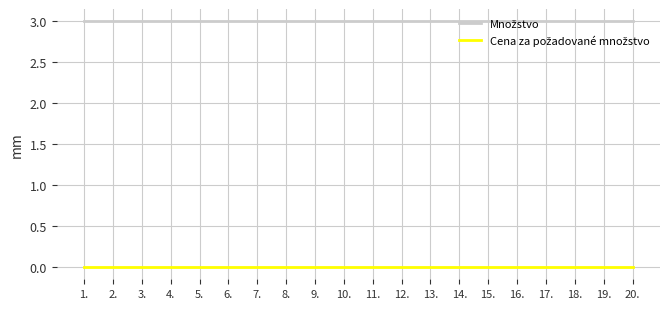

At how many categories does at least one series exceed 2?

20